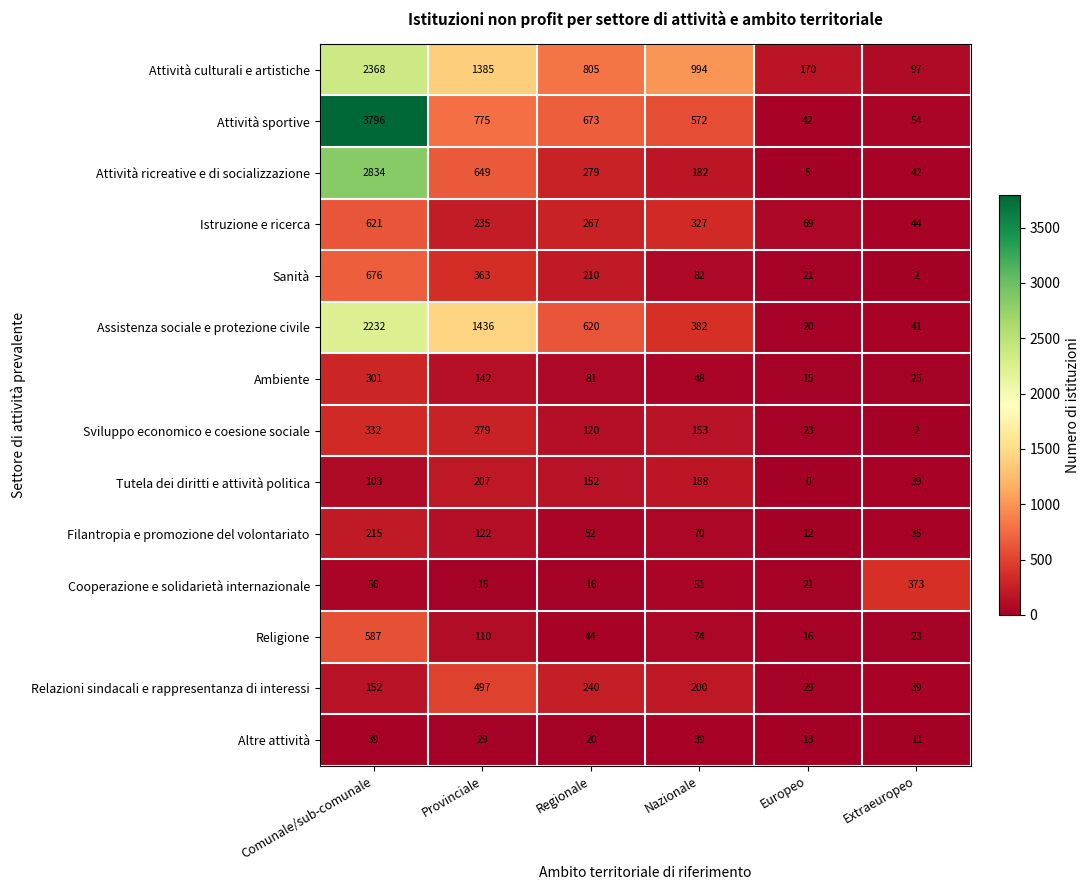

What is the spread (max minus min) of values at Extraeuropeo?

371